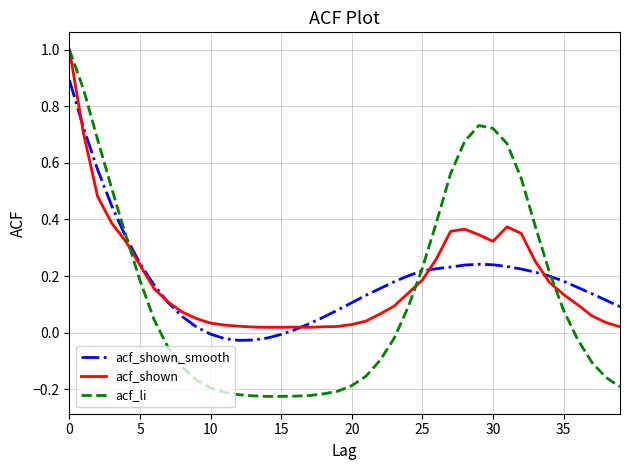

What is the greatest value displayed?

1.0